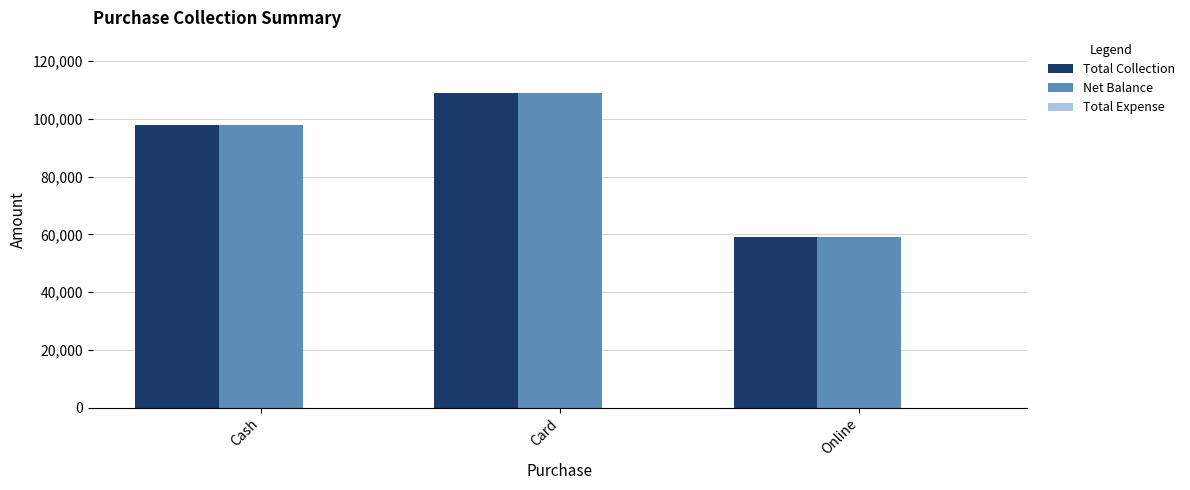

What is the difference between the highest and lowest values at Card?

0